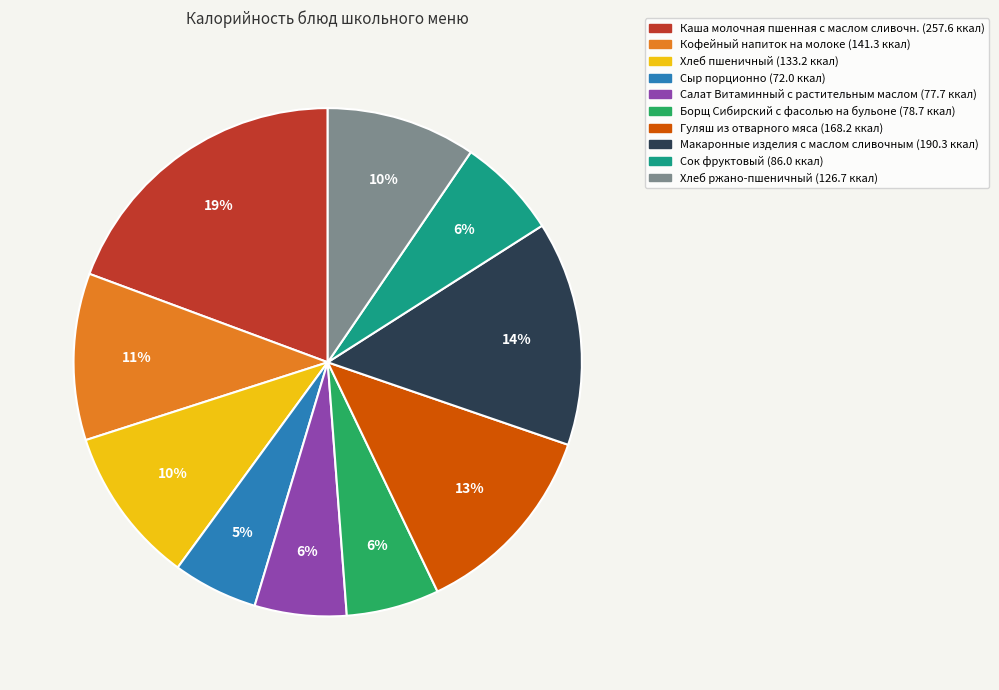

To the nearest percent, what is the average slice percentage?

10%